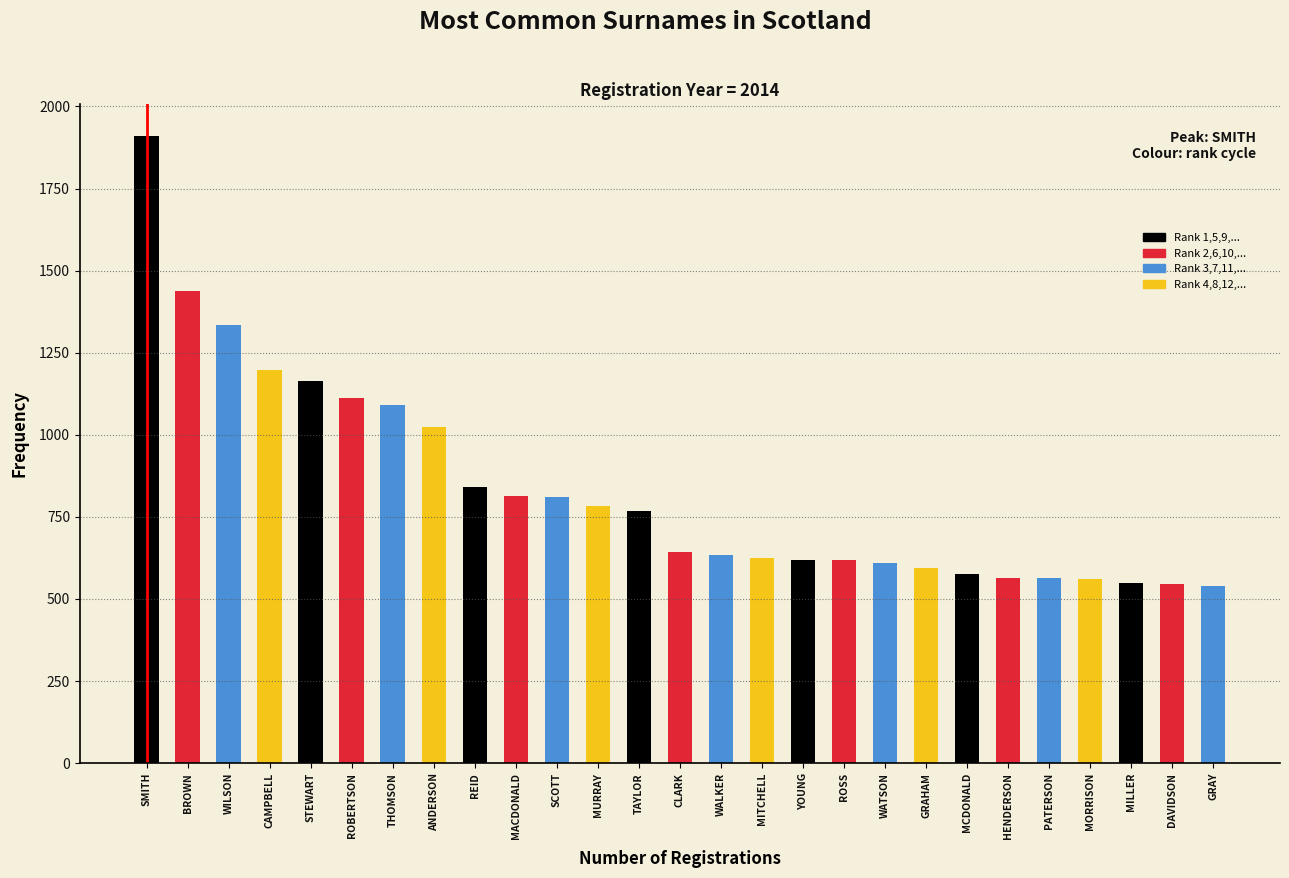

What is the minimum value shown in the chart?

541